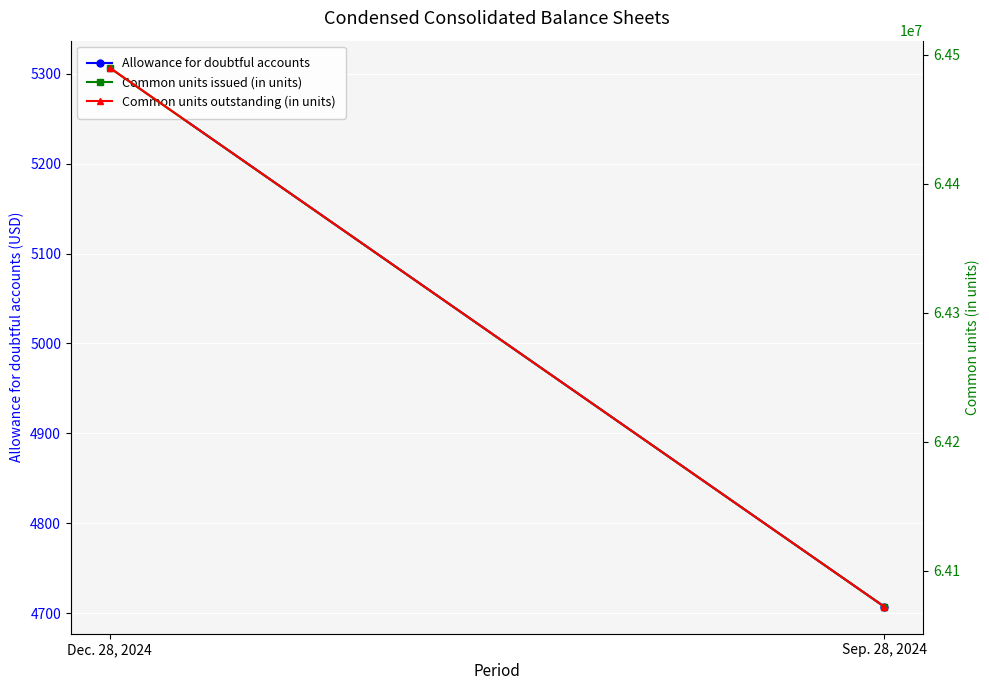

Is it true that Allowance for doubtful accounts equals 7914 at Sep. 28, 2024?

False